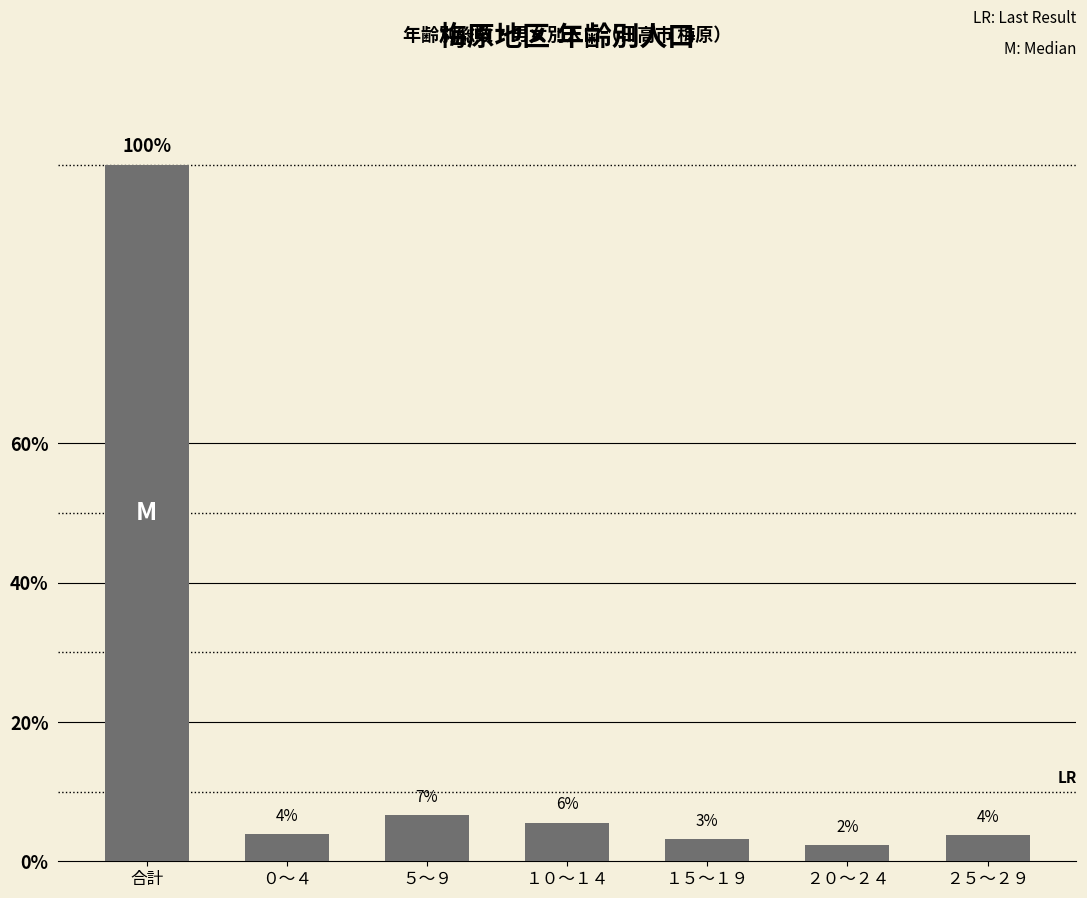

What is the ratio of the value at ２０～２４ to the value at １０～１４?

0.4